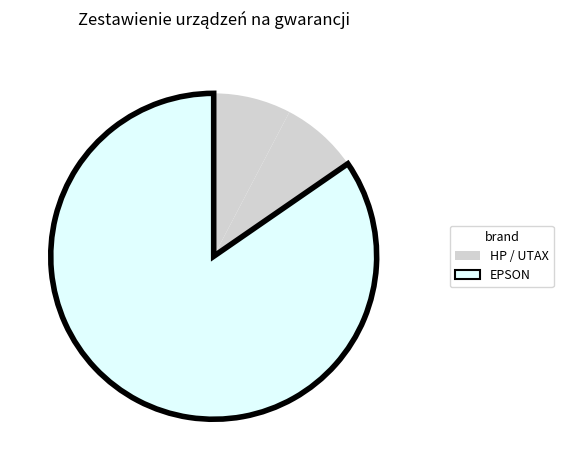

Count the number of slices in the pie.

3